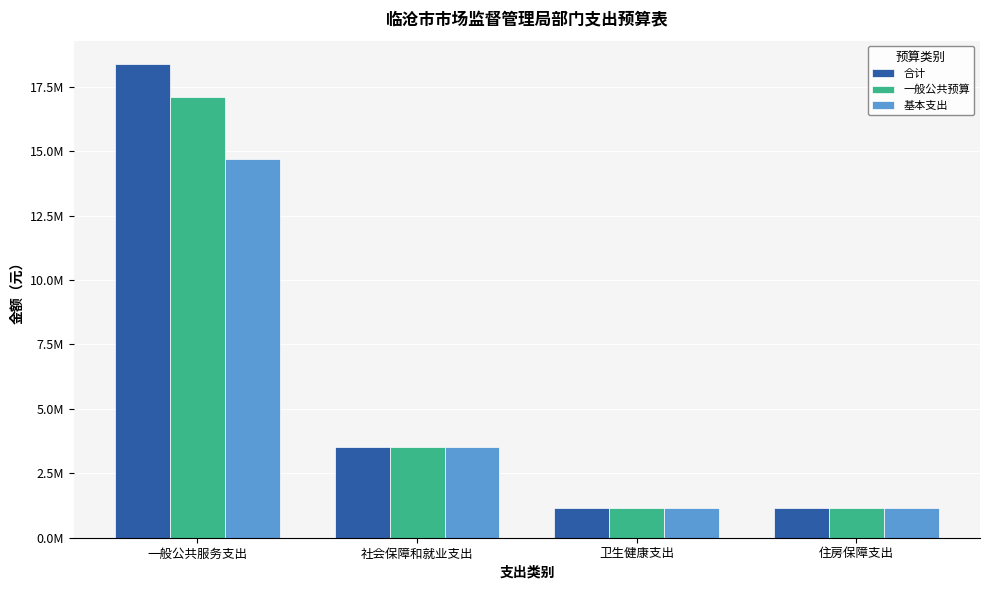

What is the label of the 3rd bar from the left?

卫生健康支出